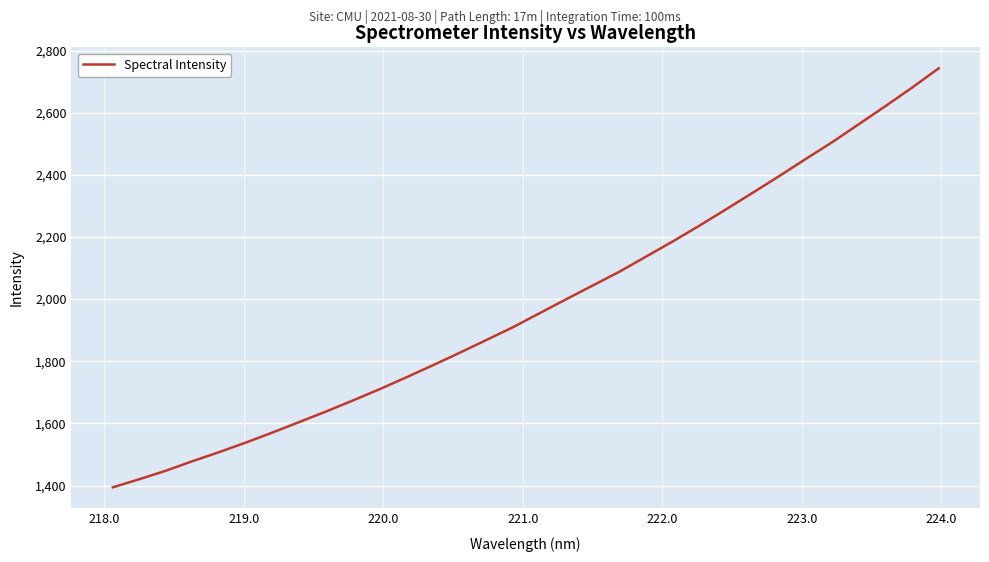

What is the smallest value displayed?

1394.2